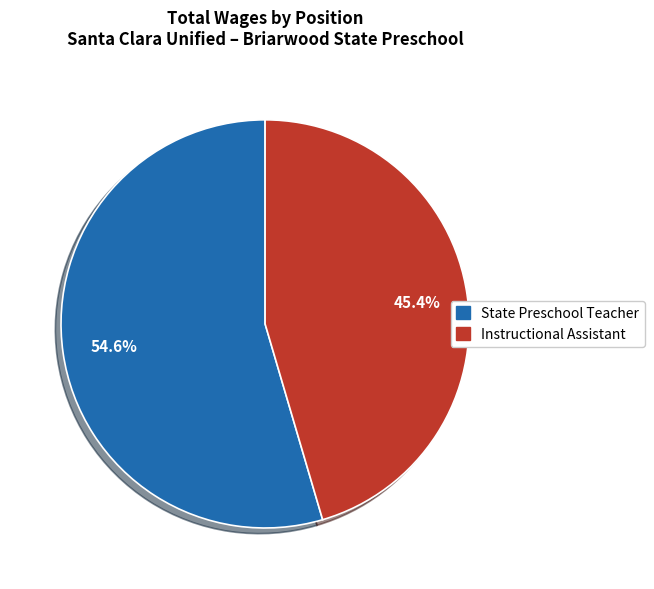

To the nearest percent, what is the difference between the largest and smallest slice percentages?

9%